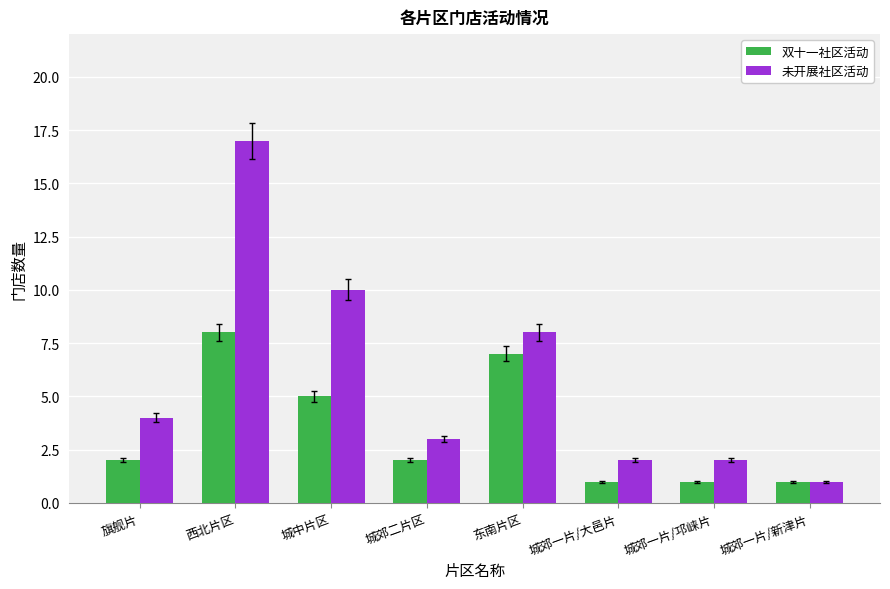

What is the spread (max minus min) of values at 东南片区?

1